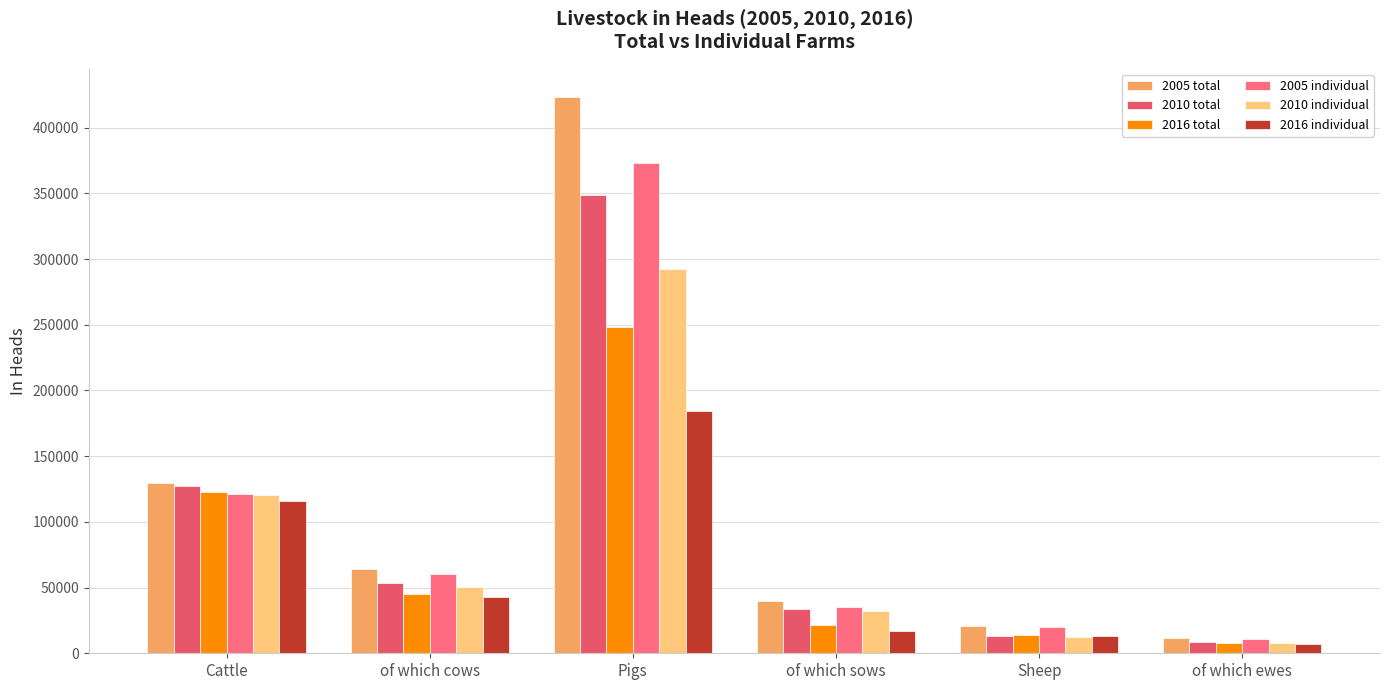

Which series changed the most between of which cows and of which ewes?

2005 total